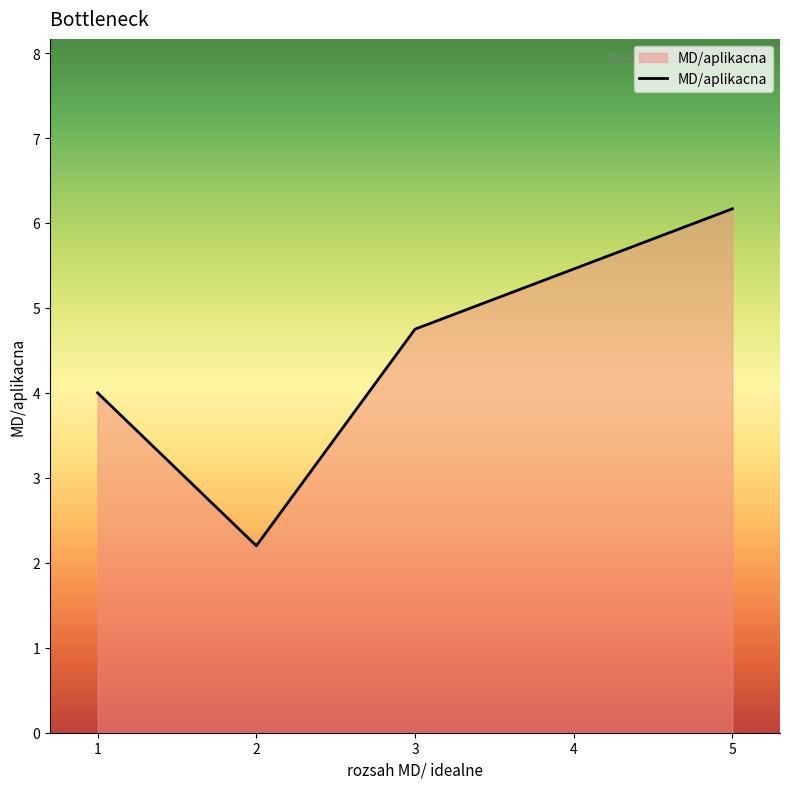

Which label corresponds to the largest value in the chart?

5